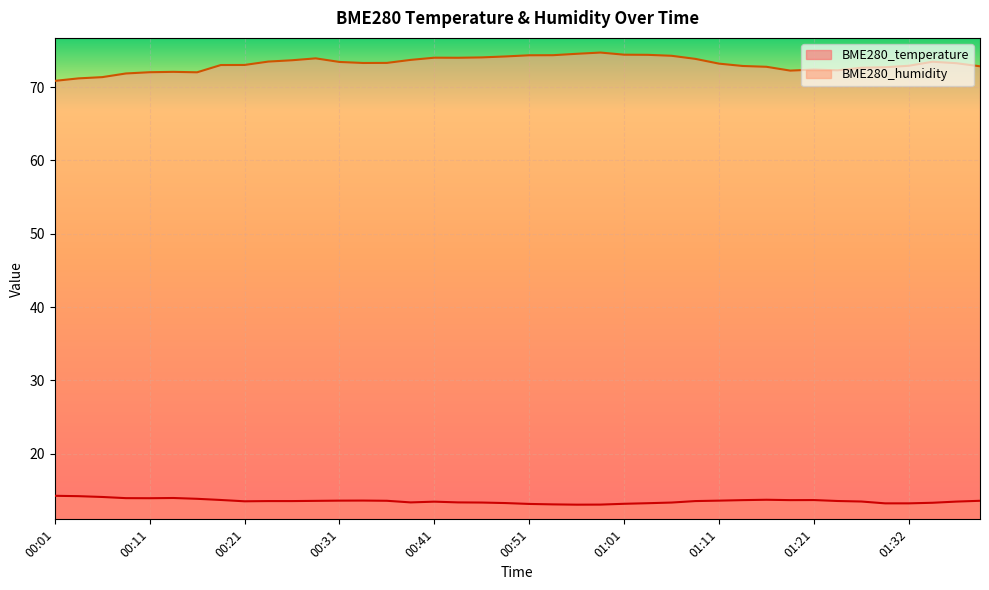

Which series changed the most between 00:04 and 00:31?

BME280_humidity